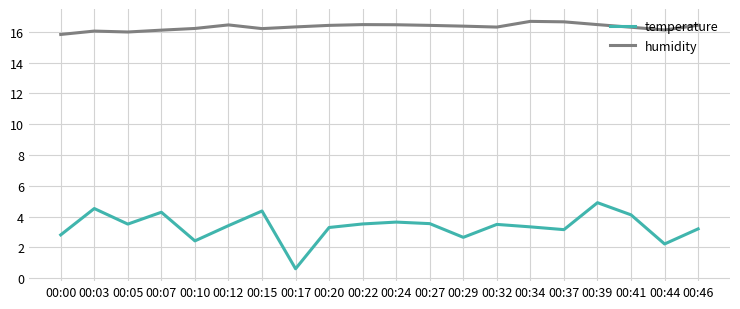

What is the difference between the maximum and minimum values in the temperature series?

4.3